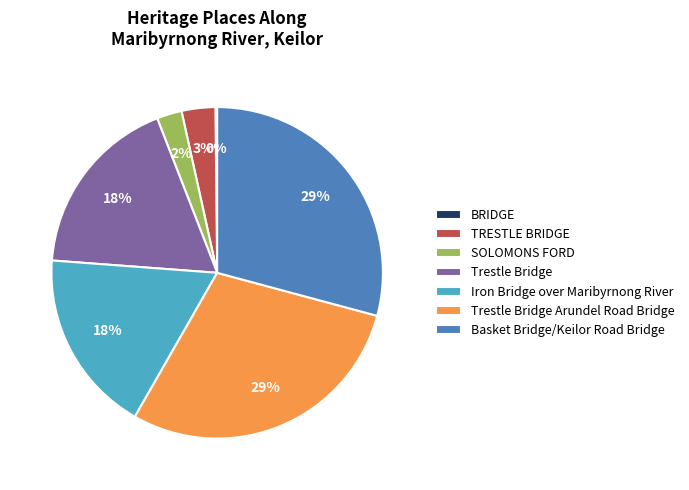

To the nearest percent, what portion does Basket Bridge/Keilor Road Bridge represent?

29%